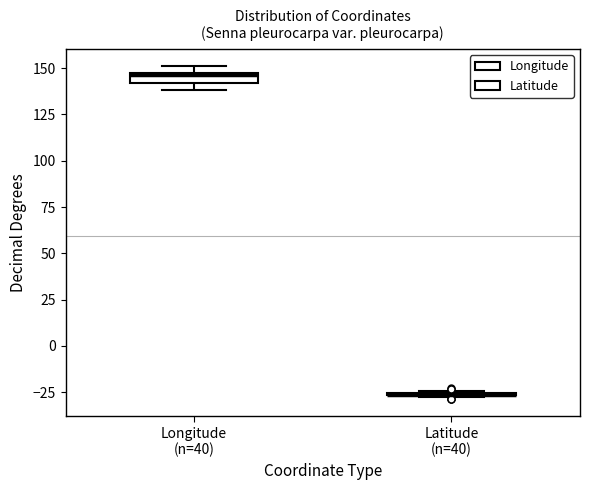

Where is the upper edge of the box for Longitude (n=40) on the y-axis? The values are not printed on the chart, so give them approximately, as read against the axis.

150